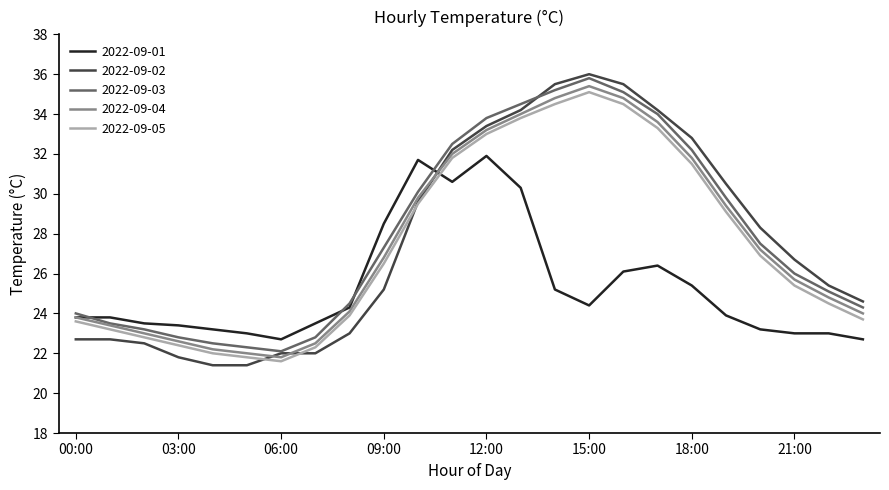

Which series has the widest spread of values?

2022-09-02